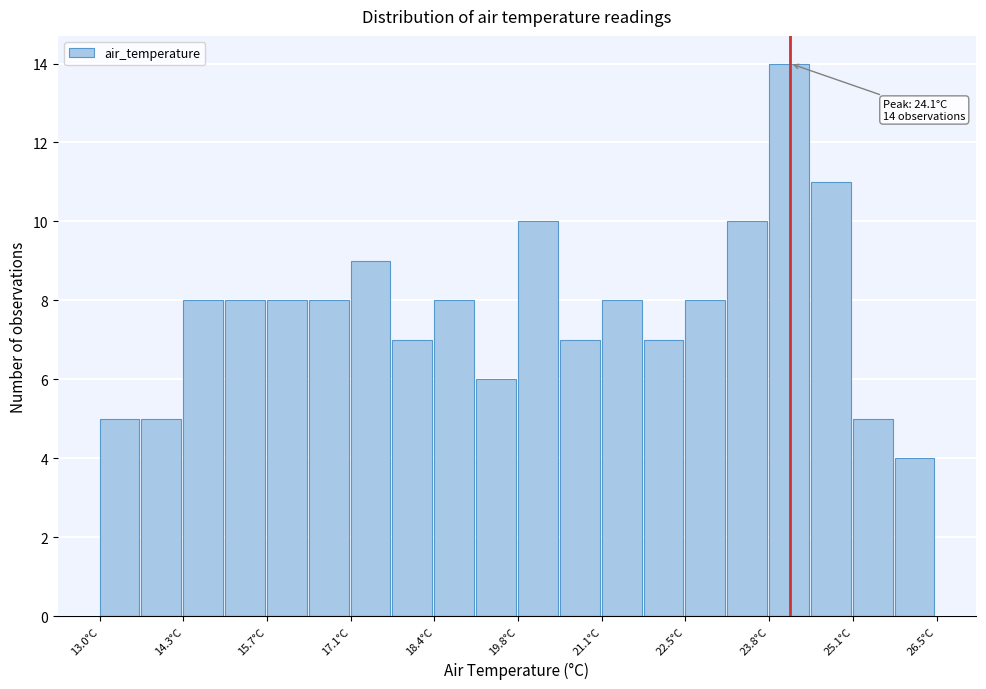

Read against the x-axis, roughly where is the centre of the tallest bar?

24.2